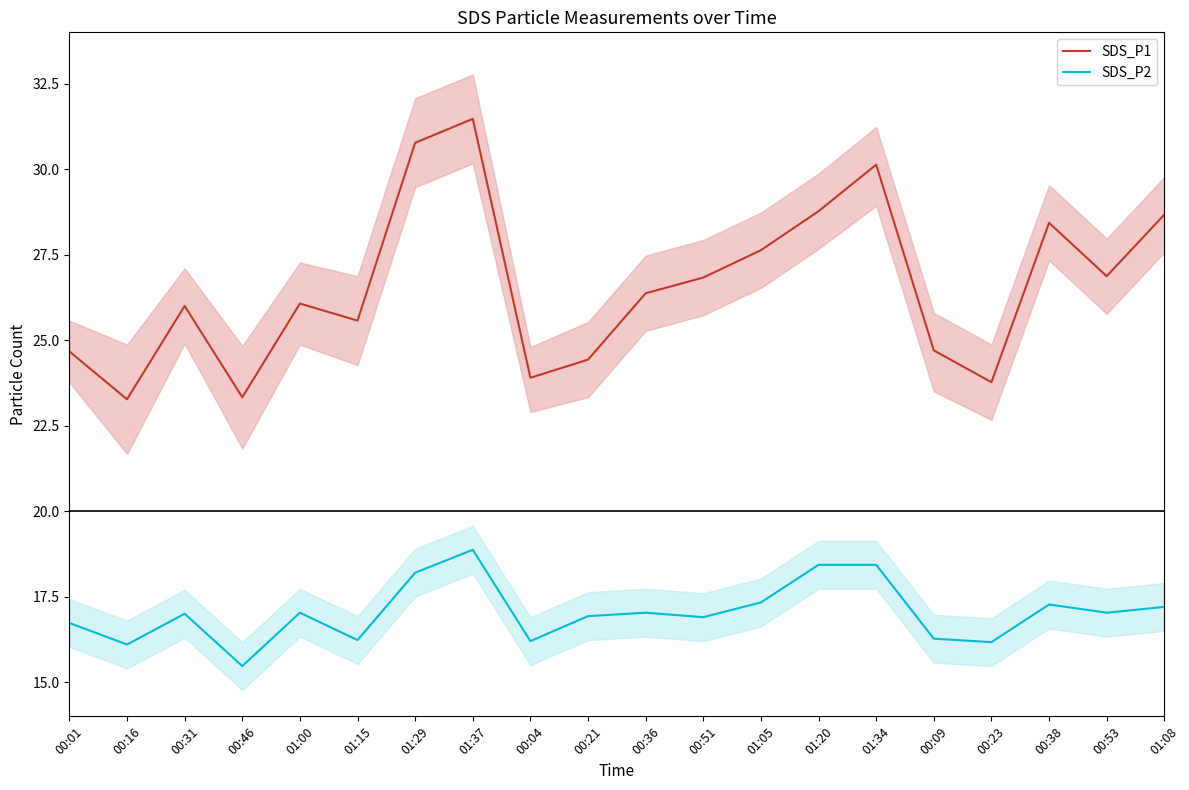

True or false: SDS_P2 and SDS_P1 intersect in this chart.

False